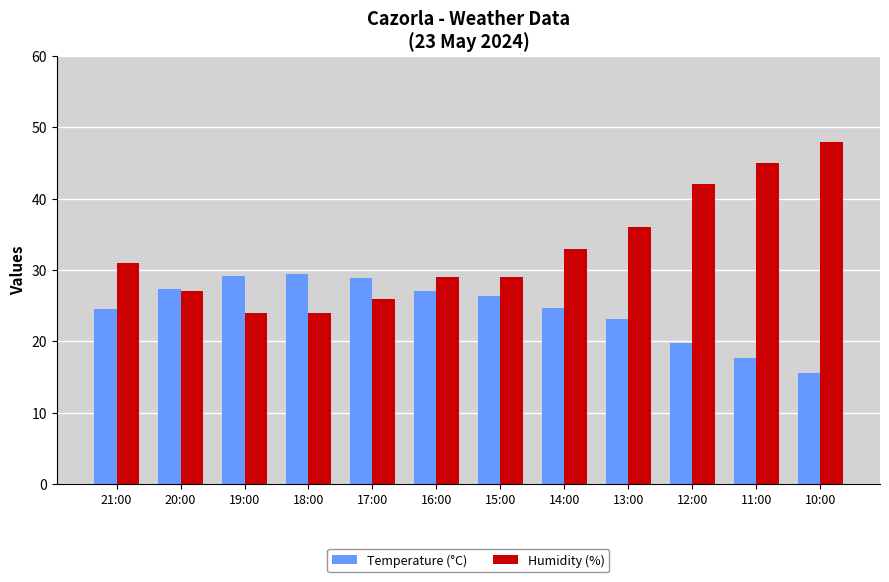

True or false: Humidity (%) has a value of 36.6 at 17:00.

False